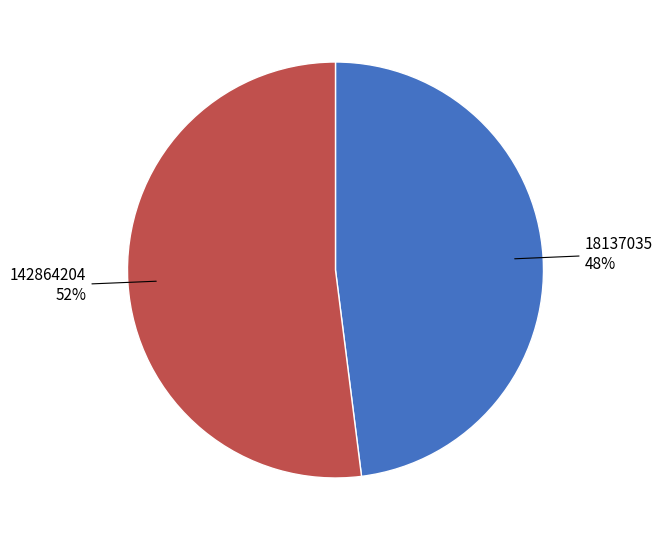

Does any single category account for the majority?

Yes